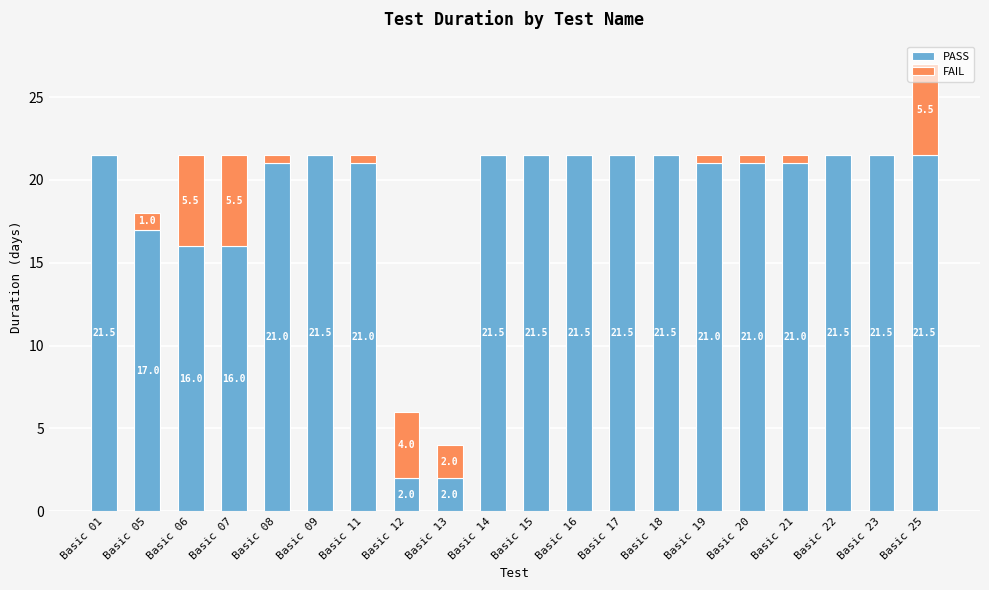

Are the bars horizontal?

No